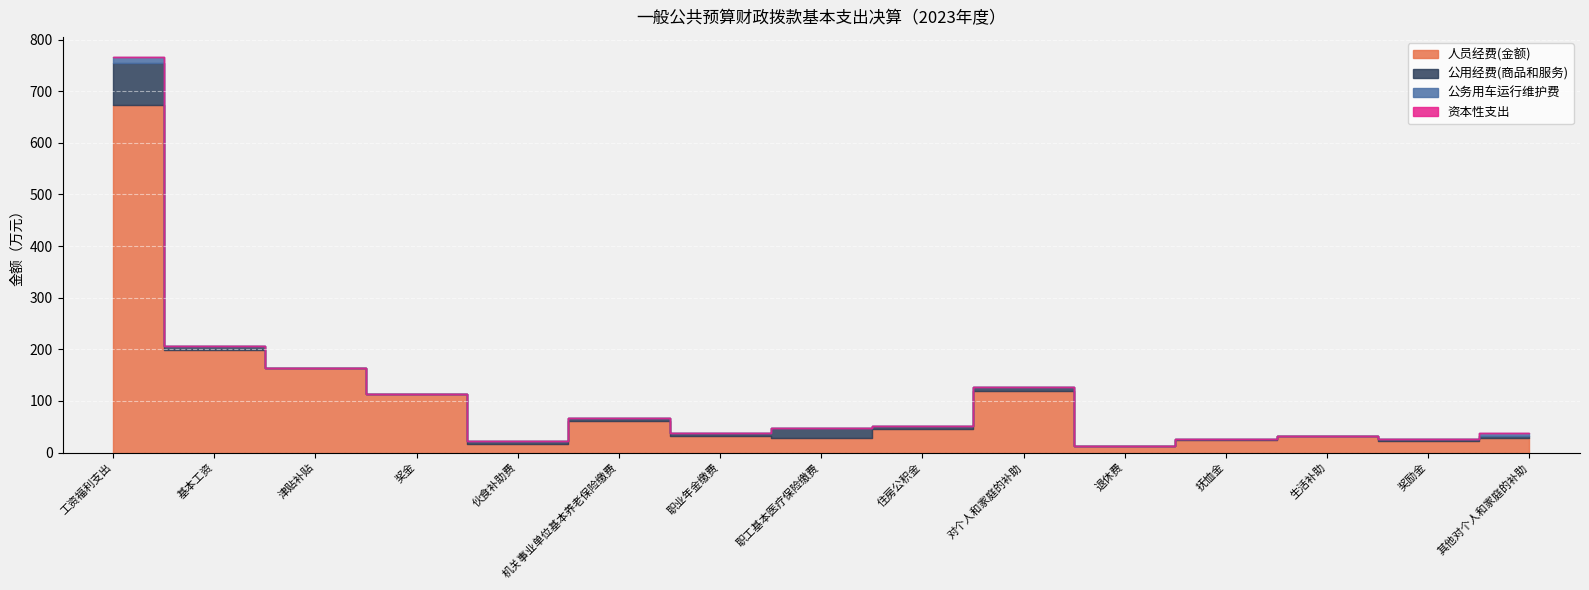

The 公务用车运行维护费 series shows 7.1 at 退休费. True or false?

False